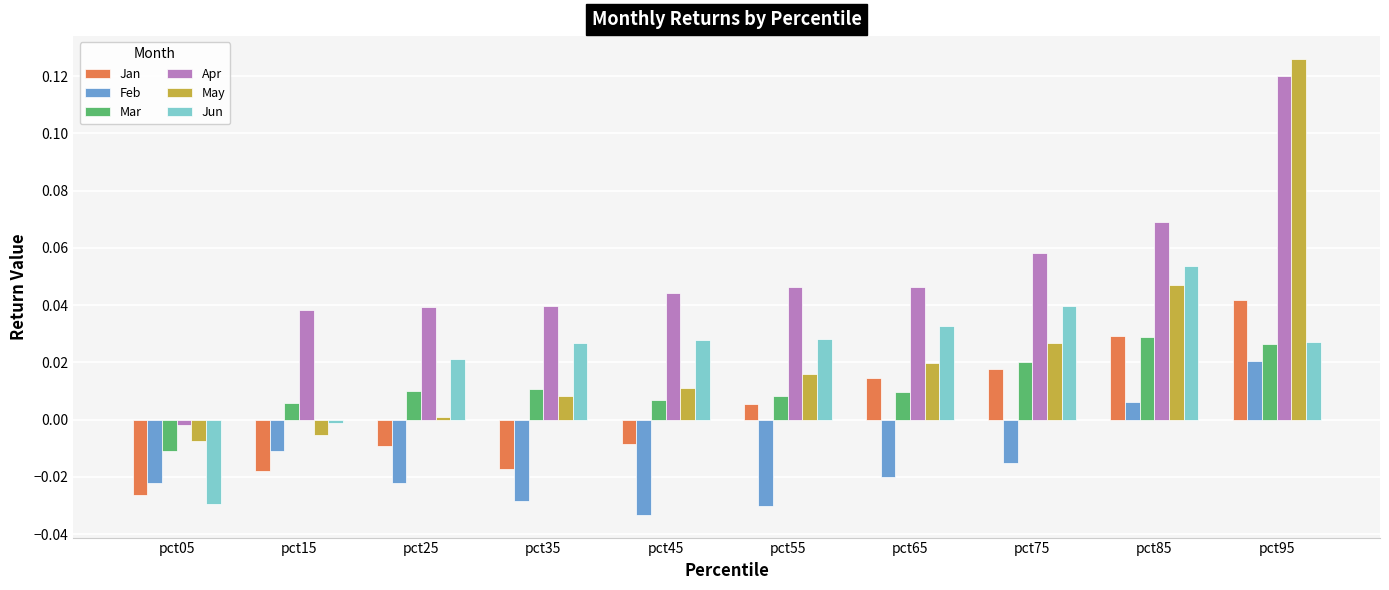

At which label does May first exceed 0?

pct25